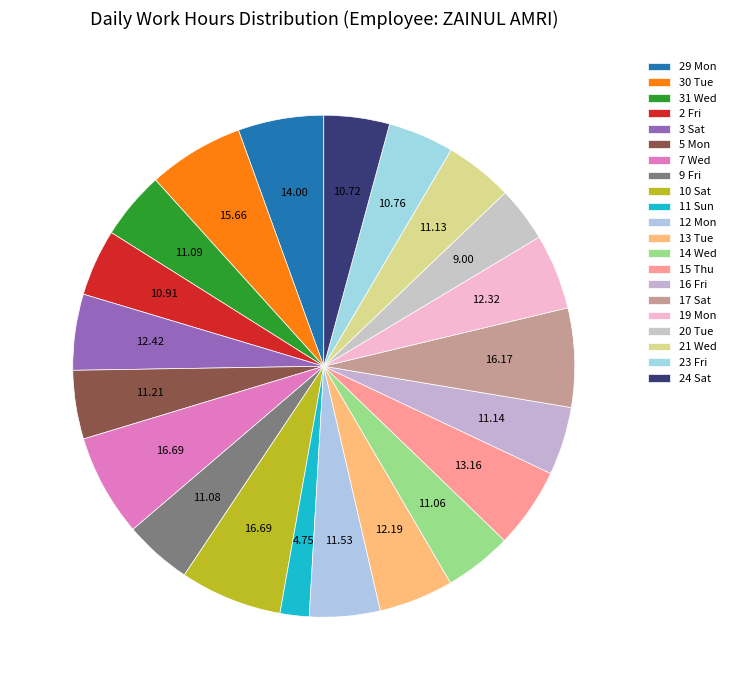

Is the sum of 11 Sun and 23 Fri greater than half?

No